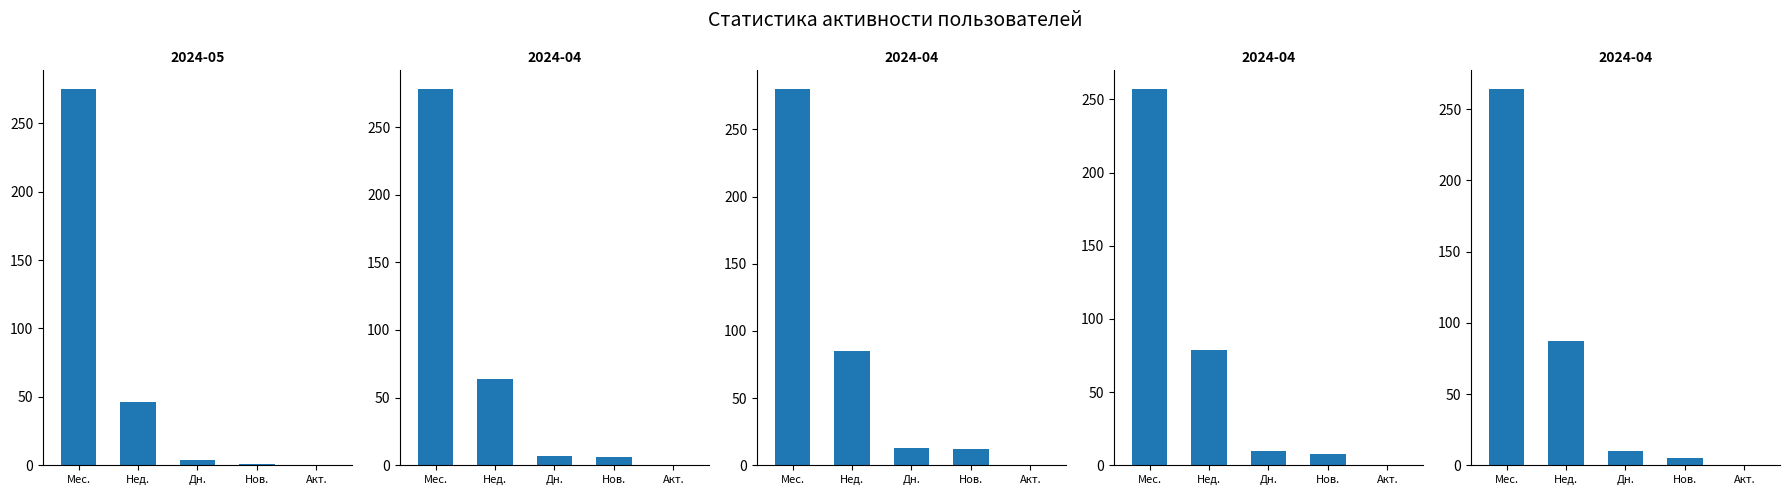

Rank the categories by value from highest to lowest.

Мес., Нед., Дн., Нов., Акт.